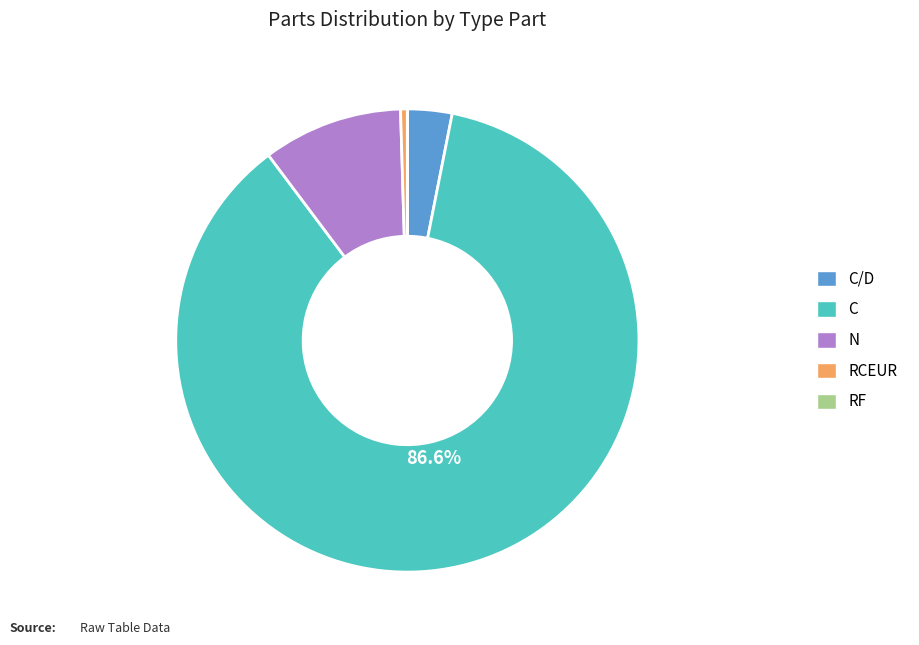

Is there a majority slice in this chart?

Yes